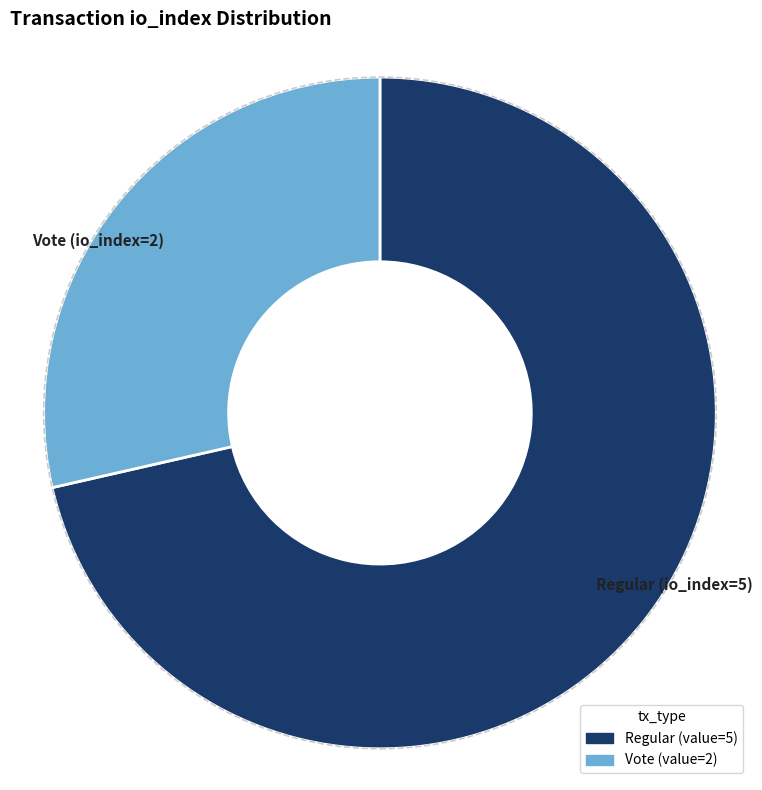

Does any single category account for the majority?

Yes